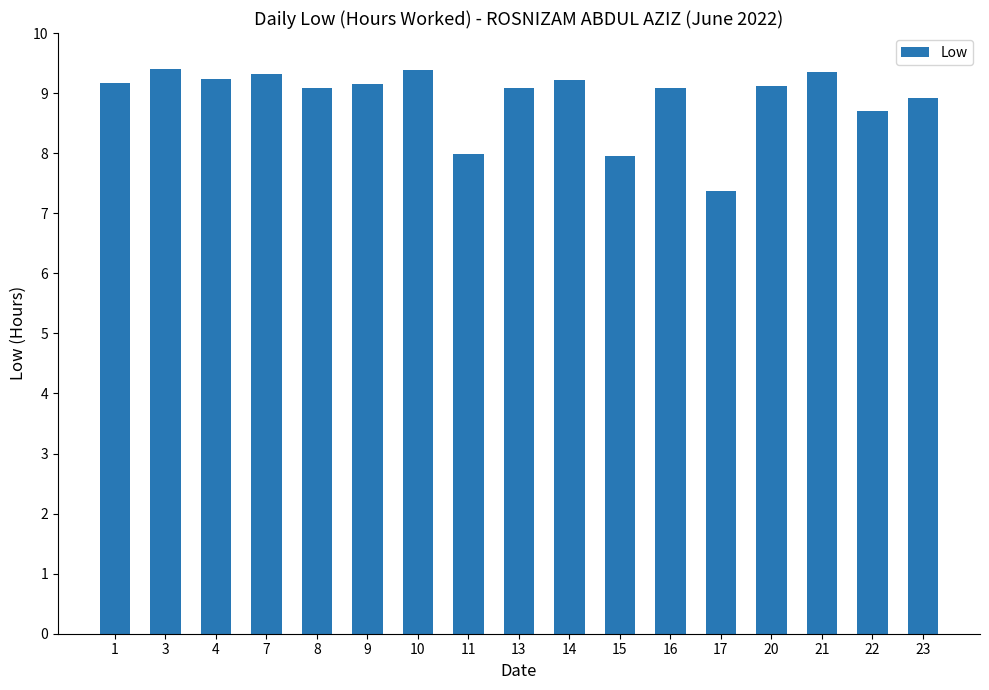

Approximately how many times larger is the value at 15 compared to 13?

0.9